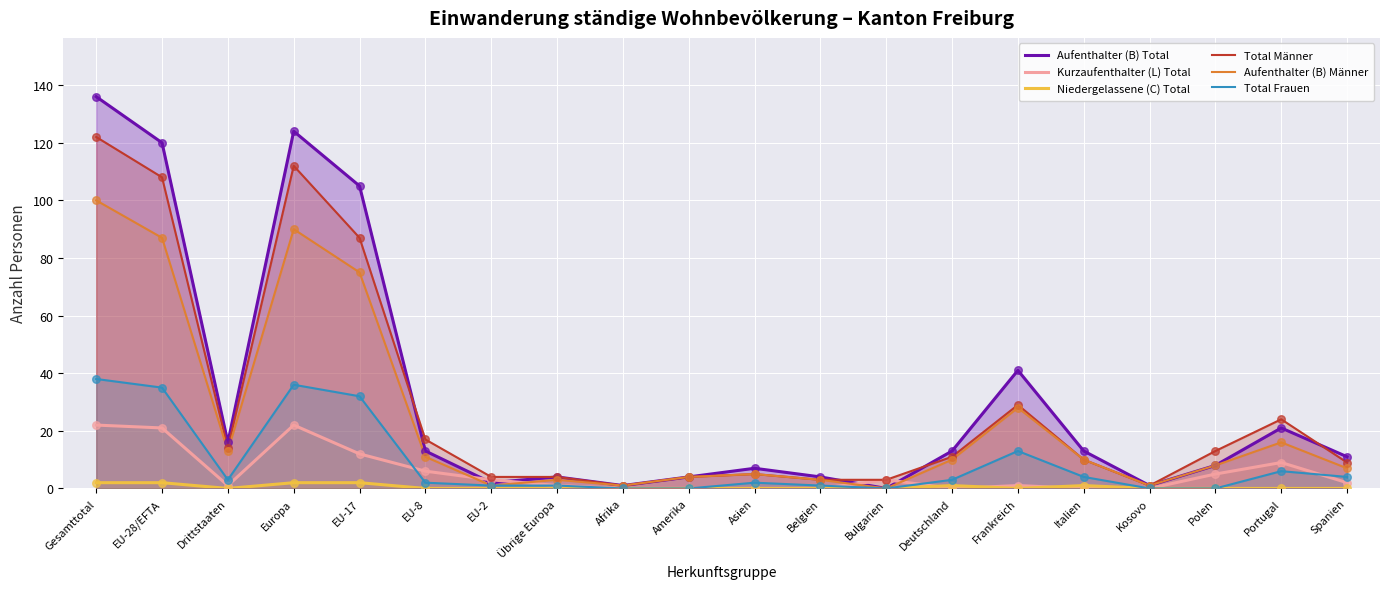

Which series contains the lowest Y value?

Aufenthalter (B) Total